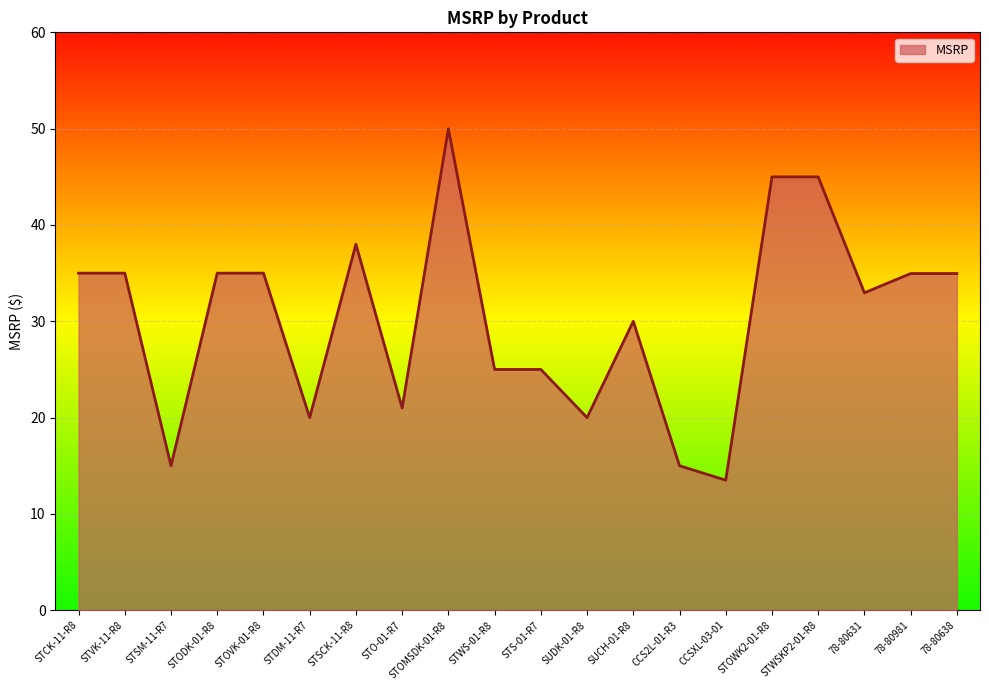

Where does the data first go above 34?

STCK-11-R8